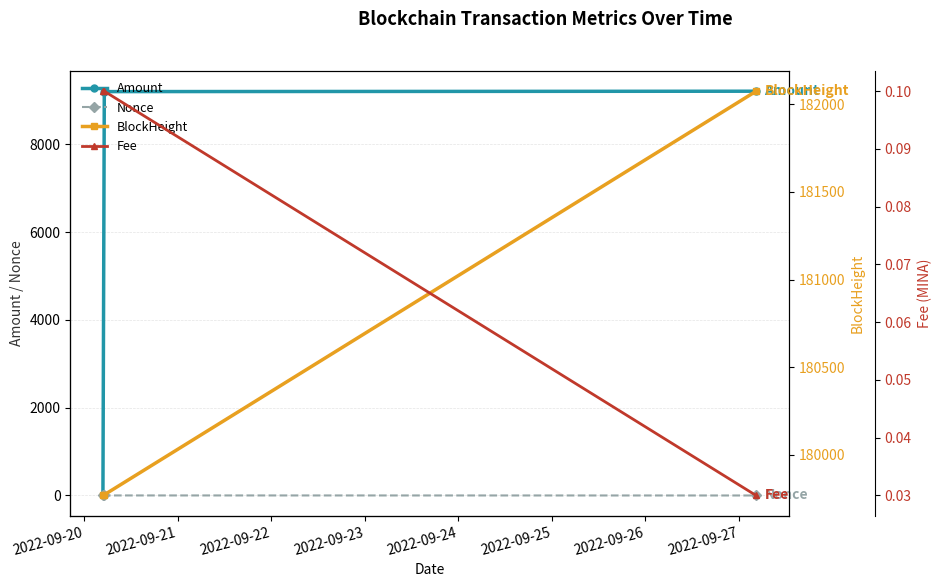

The value of Fee at 2022-09-20 is 0.1. True or false?

False